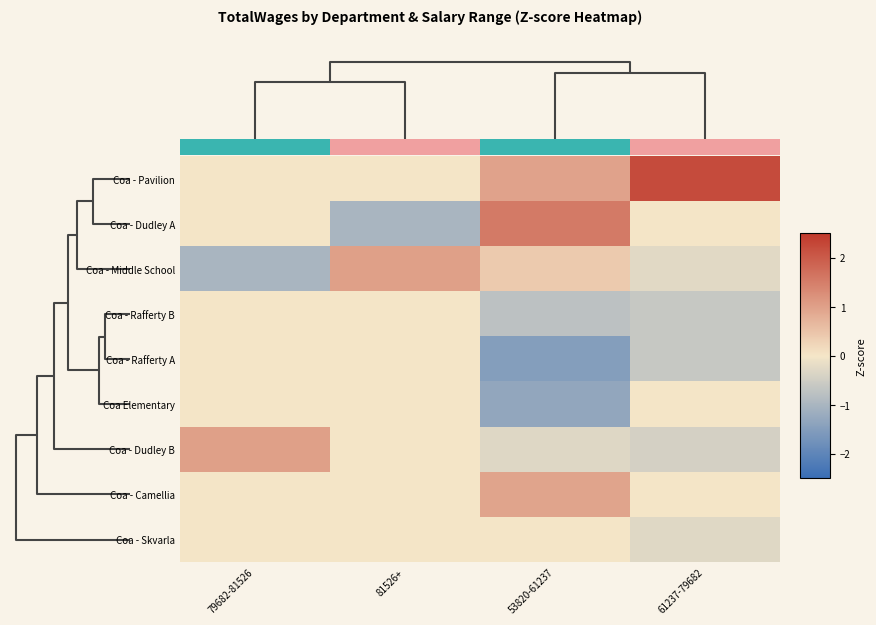

How many negative values does the Coa Elementary series have?

1